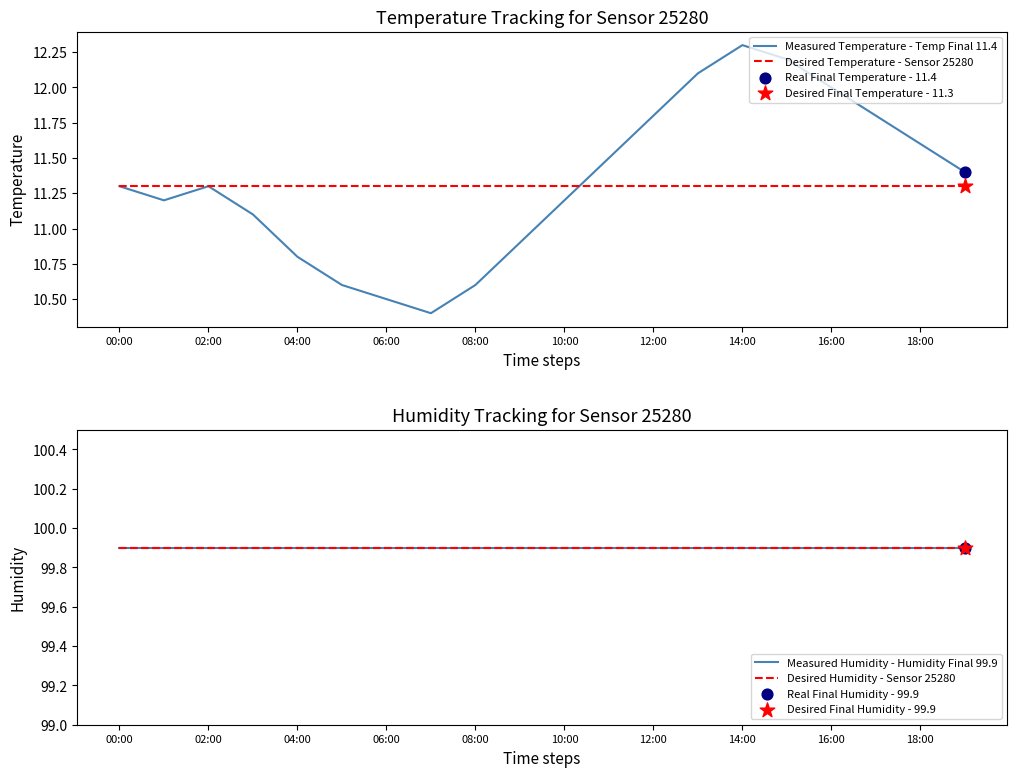

At how many categories does at least one series exceed 93?

20